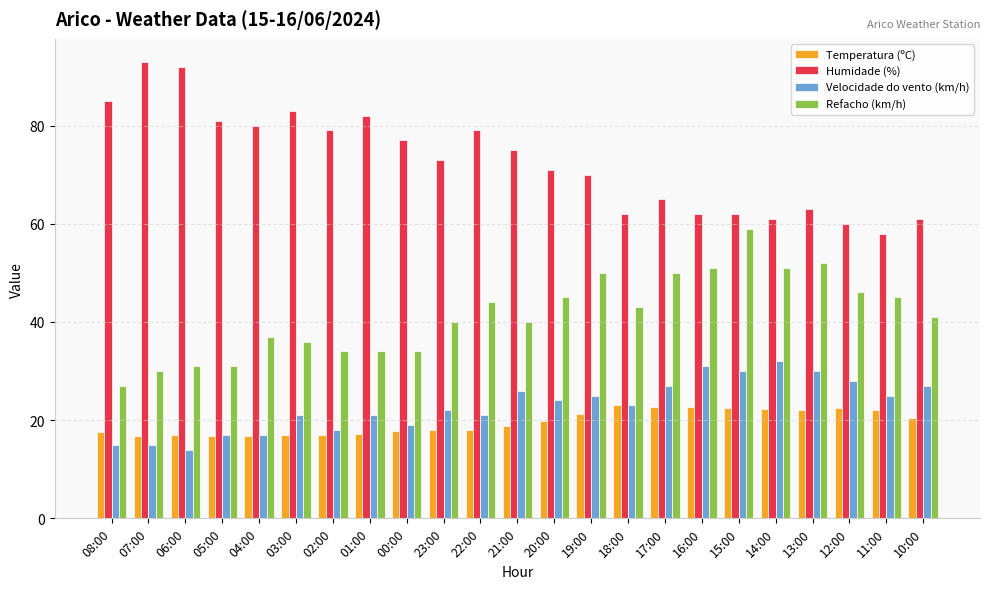

What is the label of the 14th bar from the left?

19:00